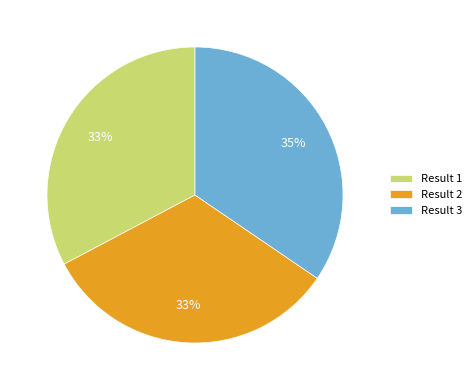

Between Result 1 and Result 3, which is larger?

Result 3